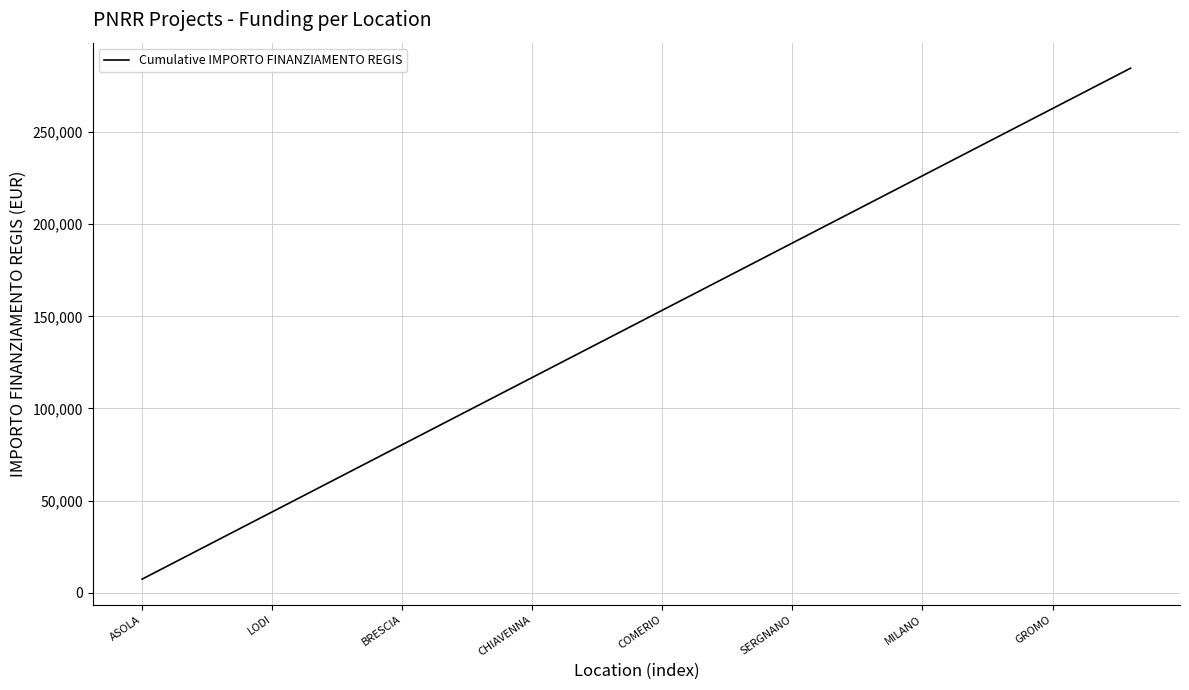

What is the difference between the maximum and minimum values?

277438